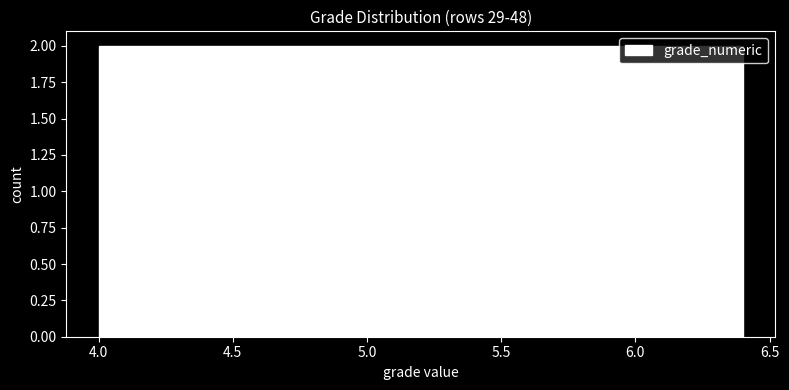

What is the height of the bar covering 4.72 to 4.96 on the x-axis? Neither the bar edges nor the heights are printed on the chart, so give them approximately, as read against the axes.

2